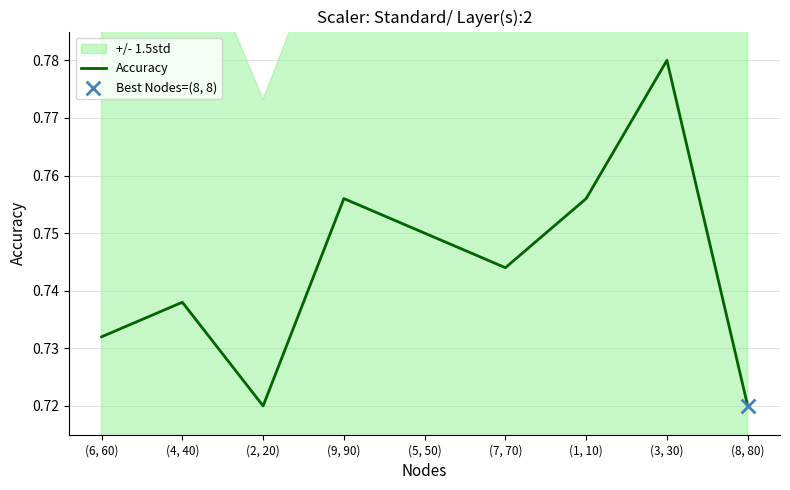

Between (6, 60) and (4, 40), which is larger?

(4, 40)